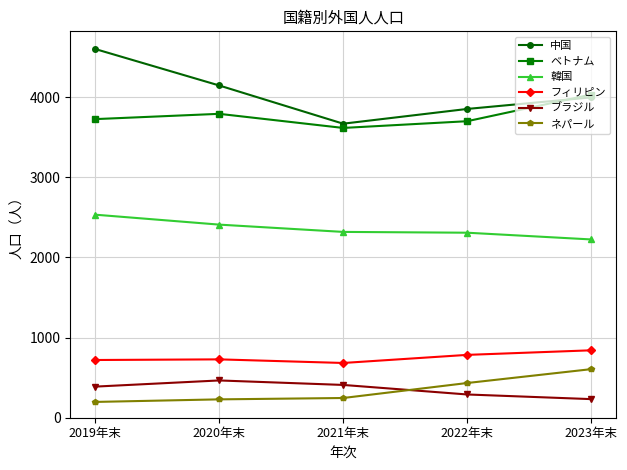

Between 2021年末 and 2023年末, which series saw the biggest shift?

ベトナム